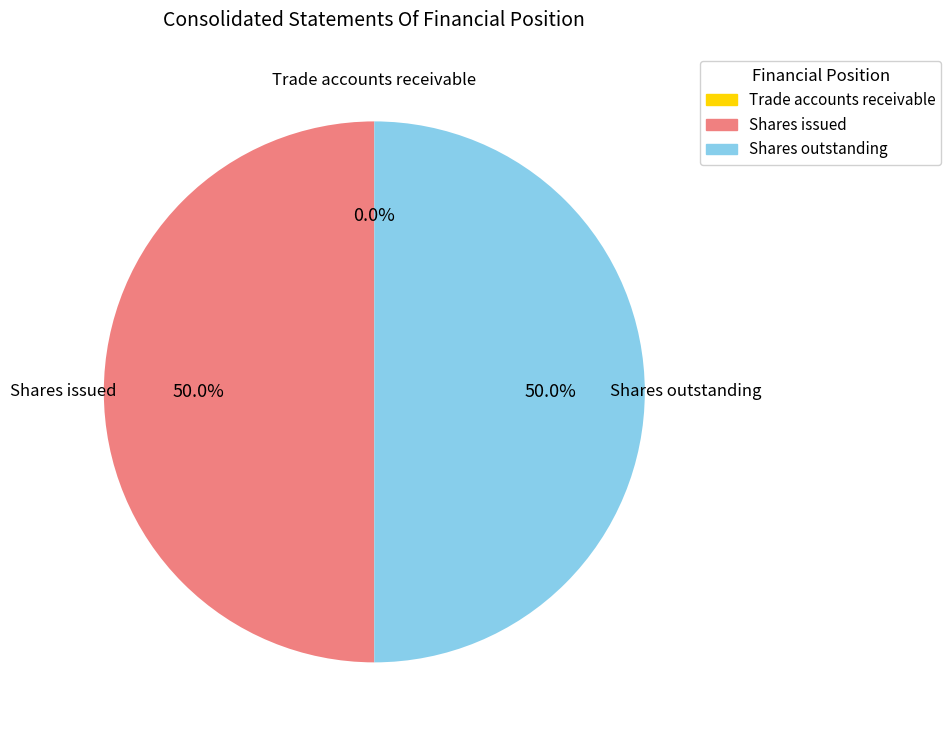

What is the ratio of the value at Shares issued to the value at Shares outstanding?

1.0